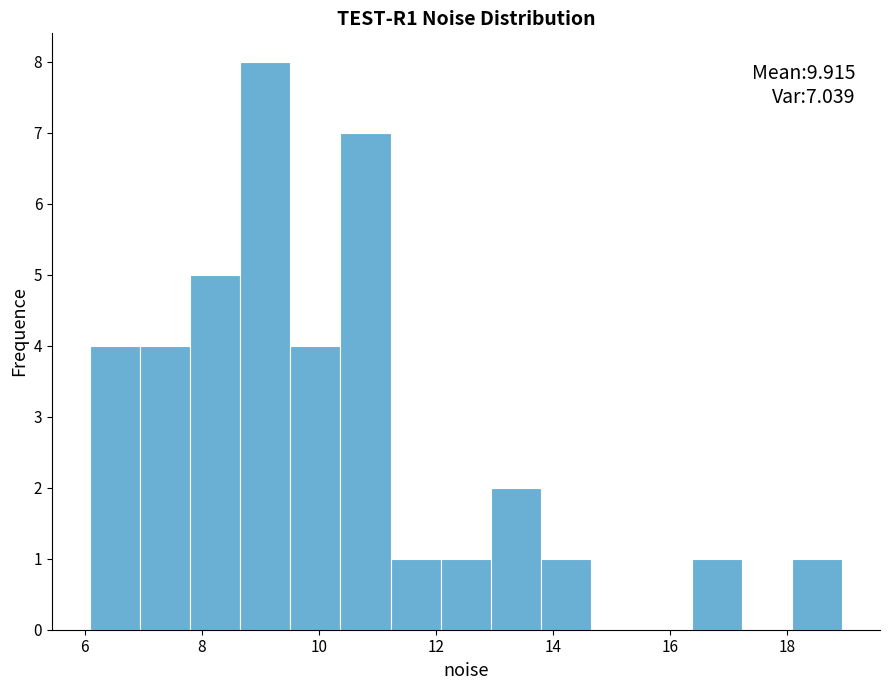

Over which range of the x-axis is the bar tallest?

8.6 to 9.6